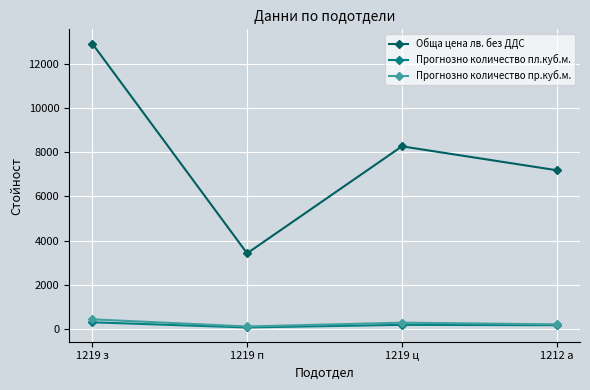

Which series has the largest total across all categories?

Обща цена лв. без ДДС